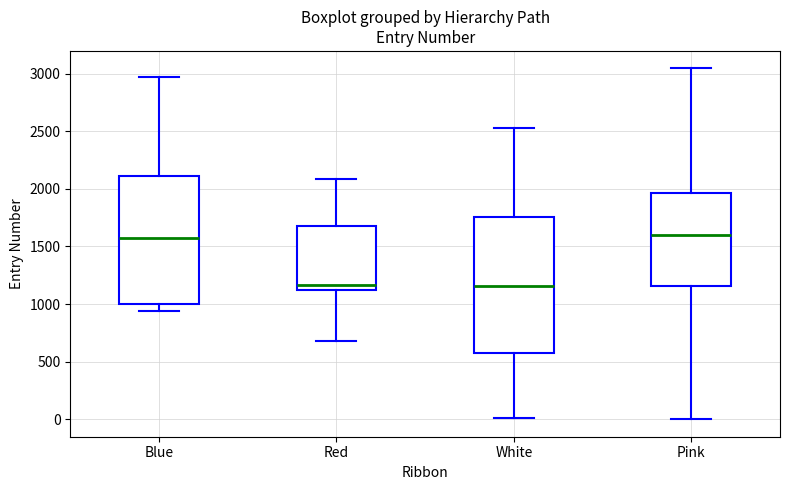

Comparing the boxes themselves (not the whiskers), which one is the tallest?

White